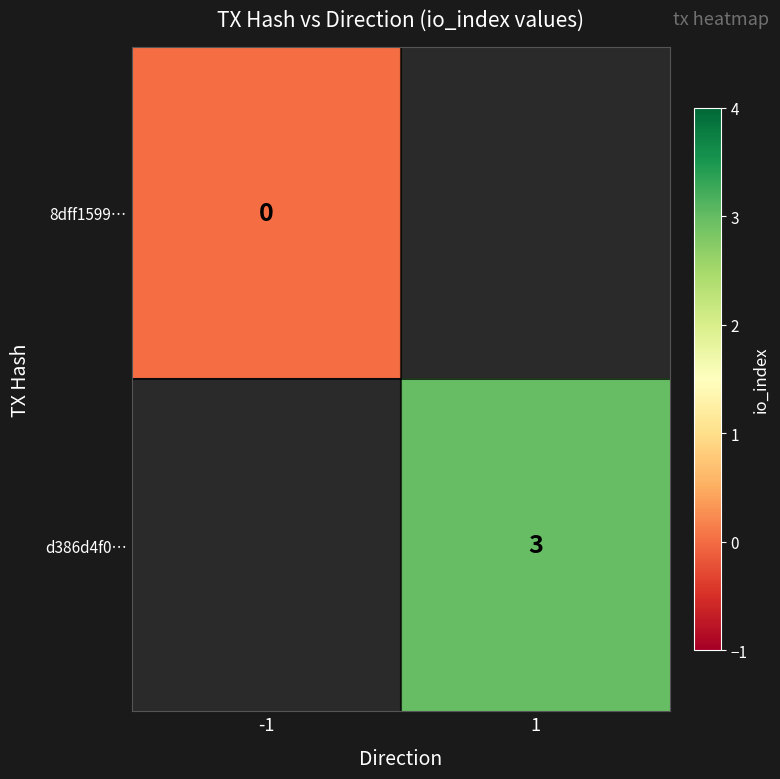

Is the value of d386d4f0… at 1 greater than the value of 8dff1599… at -1?

Yes